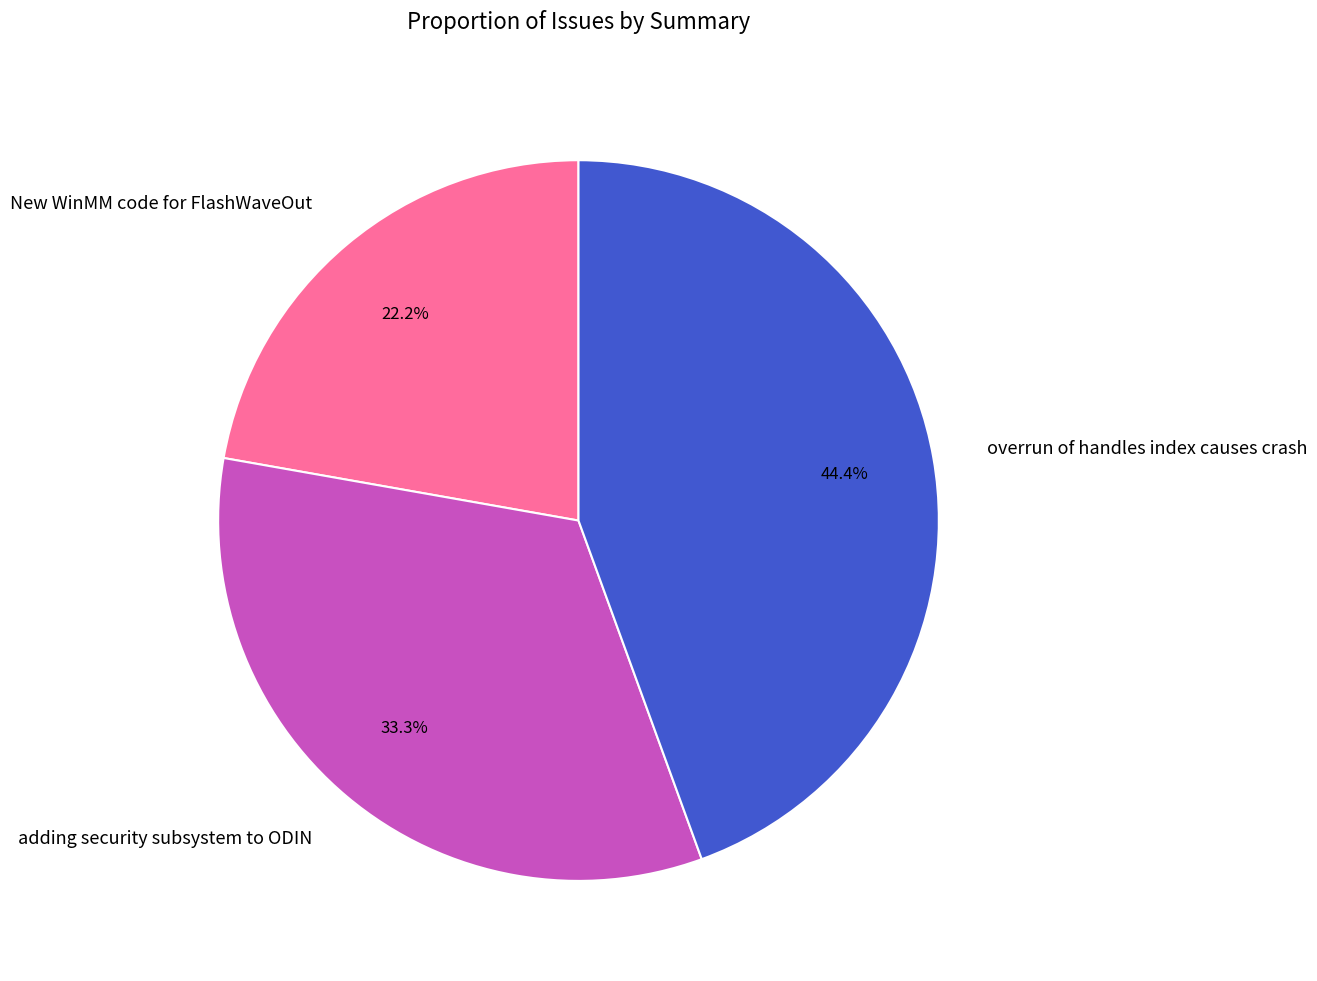

Which category has the biggest portion of the pie?

overrun of handles index causes crash